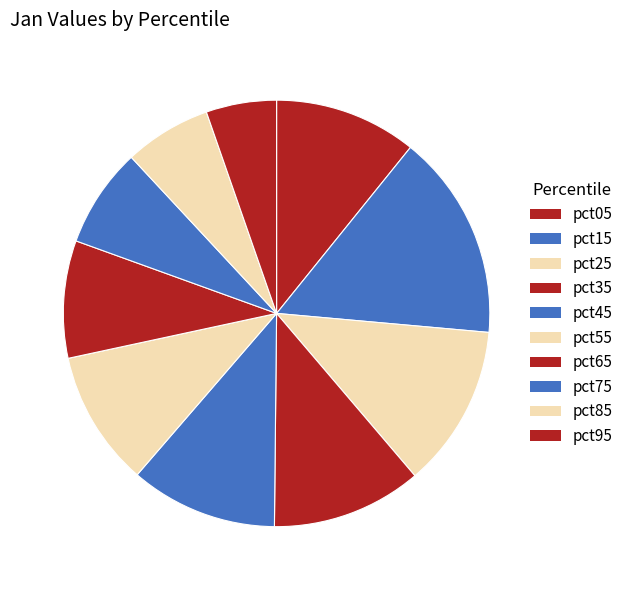

True or false: pct95 accounts for 1% of the total.

False